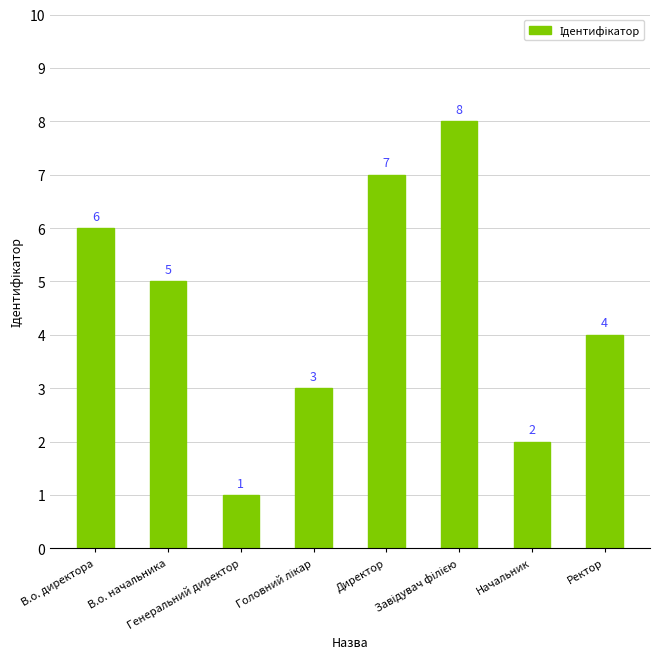

Is it true that the value at В.о. начальника is 5?

True